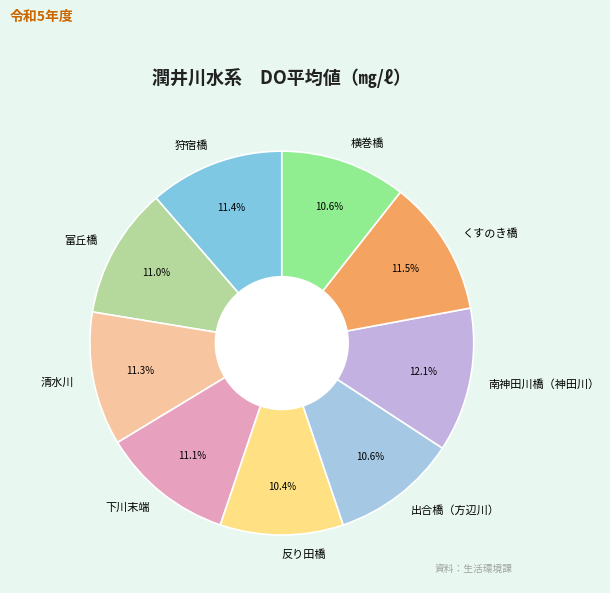

Which slice is the largest?

南神田川橋（神田川）